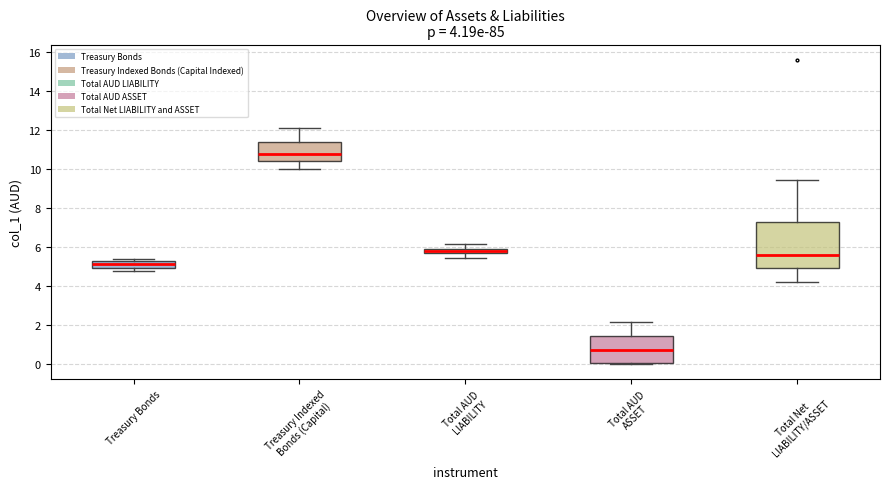

Which box's median line is the highest?

Treasury Indexed Bonds (Capital)